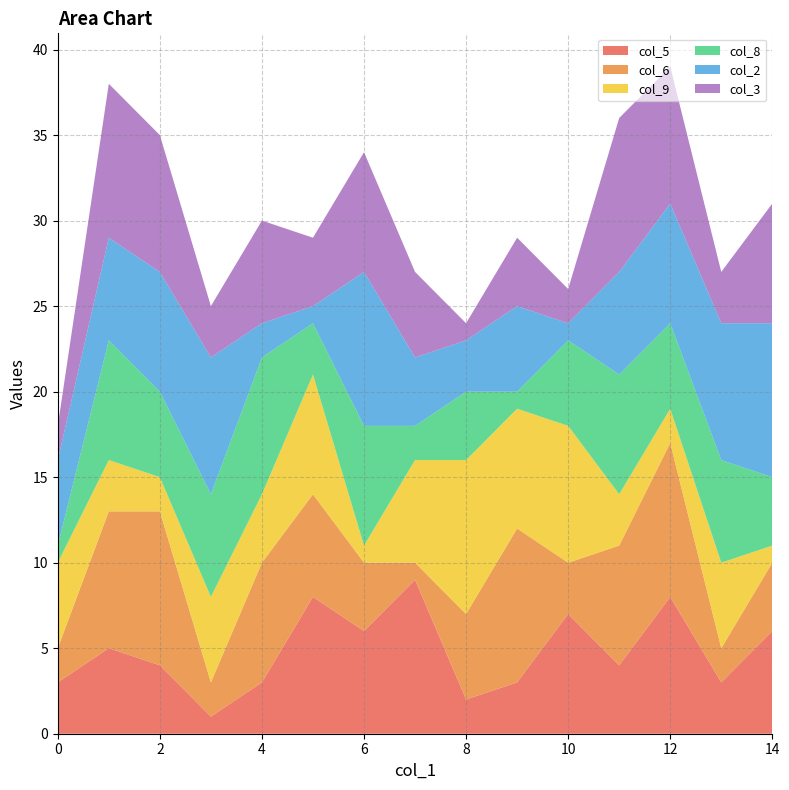

Reading left to right, list all the values displayed in this chart.

col_5: 1=3	2=5	3=4	4=1	5=3	6=8	7=6	8=9	9=2	1=3	4=7	1=4	3=8	7=3	9=6
col_6: 1=2	2=8	3=9	4=2	5=7	6=6	7=4	8=1	9=5	1=9	4=3	1=7	3=9	7=2	9=4
col_9: 1=5	2=3	3=2	4=5	5=4	6=7	7=1	8=6	9=9	1=7	4=8	1=3	3=2	7=5	9=1
col_8: 1=1	2=7	3=5	4=6	5=8	6=3	7=7	8=2	9=4	1=1	4=5	1=7	3=5	7=6	9=4
col_2: 1=5	2=6	3=7	4=8	5=2	6=1	7=9	8=4	9=3	1=5	4=1	1=6	3=7	7=8	9=9
col_3: 1=2	2=9	3=8	4=3	5=6	6=4	7=7	8=5	9=1	1=4	4=2	1=9	3=8	7=3	9=7